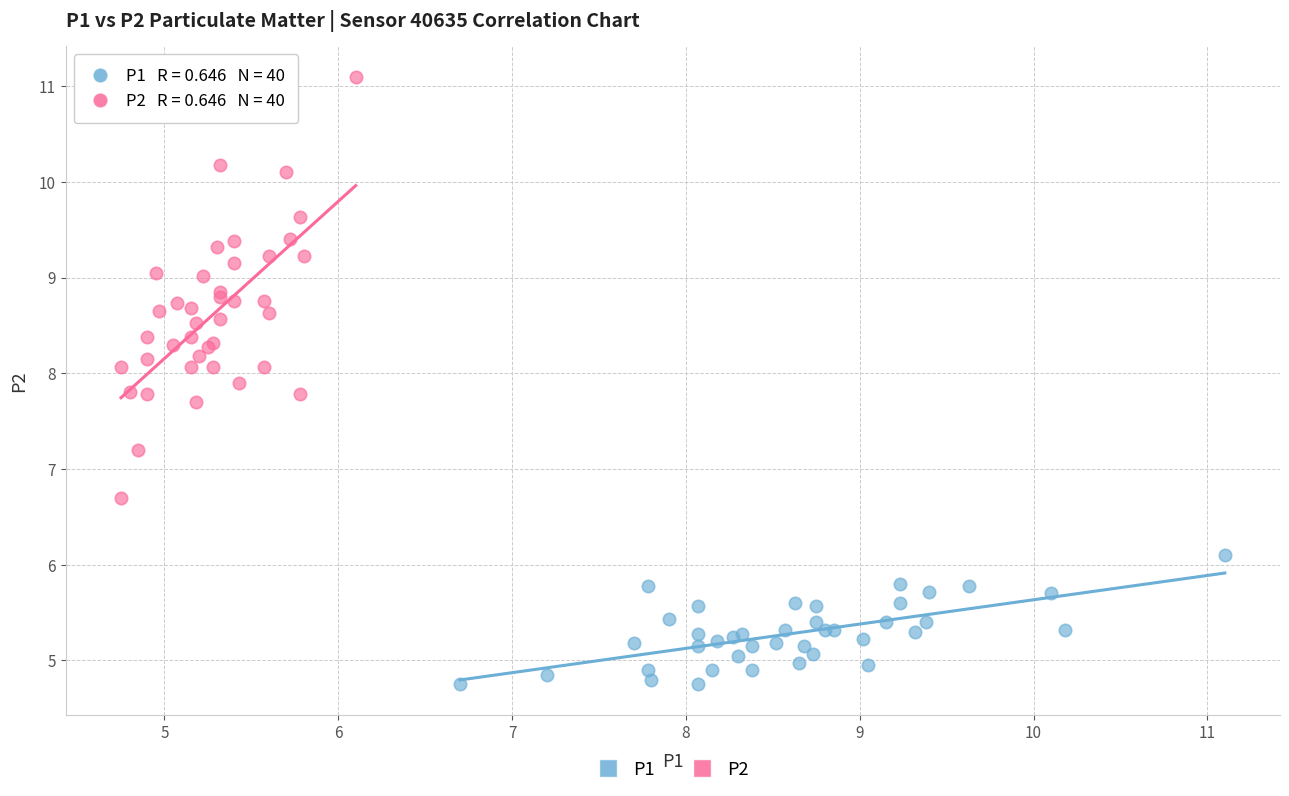

Which series reaches the maximum Y coordinate?

P2